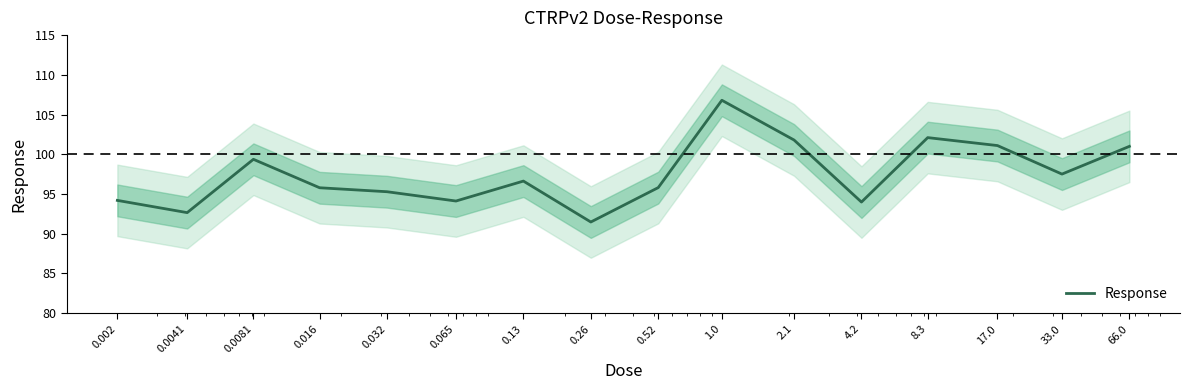

What is the minimum value shown in the chart?

91.5